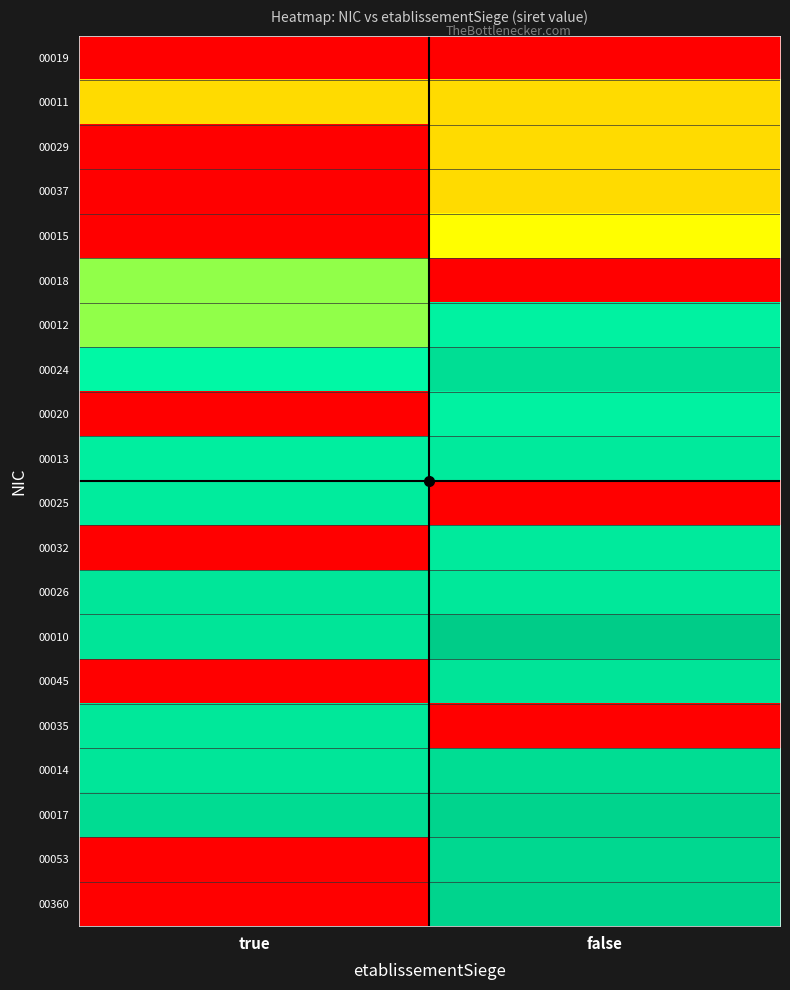

Rank the series by their maximum value, from lowest to highest.

00019, 00011, 00029, 00037, 00015, 00018, 00012, 00020, 00025, 00013, 00032, 00035, 00026, 00045, 00024, 00014, 00053, 00360, 00017, 00010